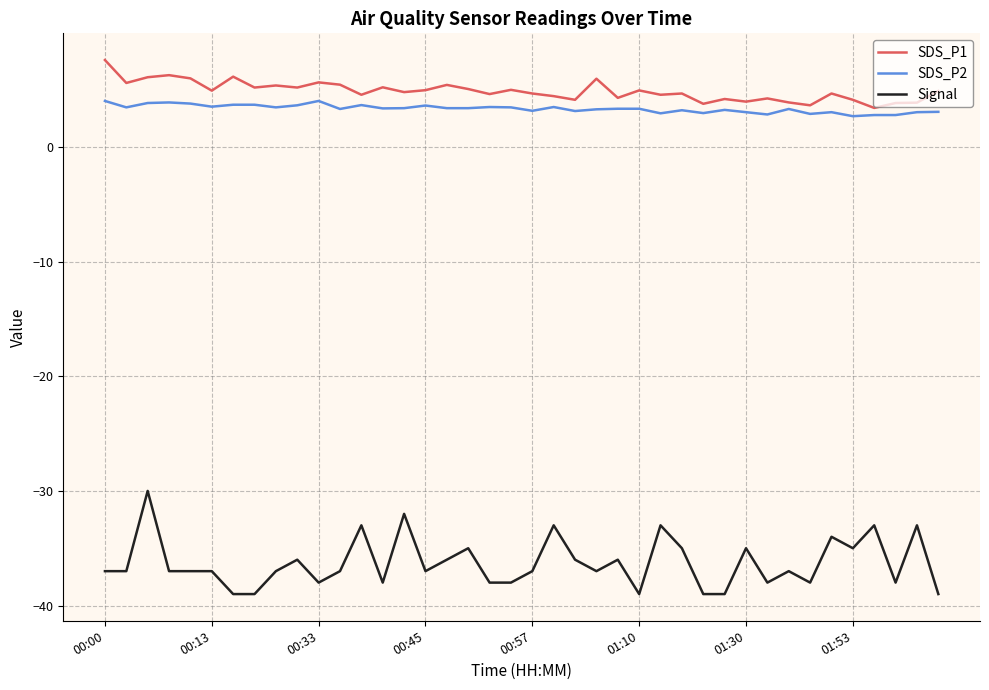

True or false: Signal and SDS_P2 cross at least once.

False